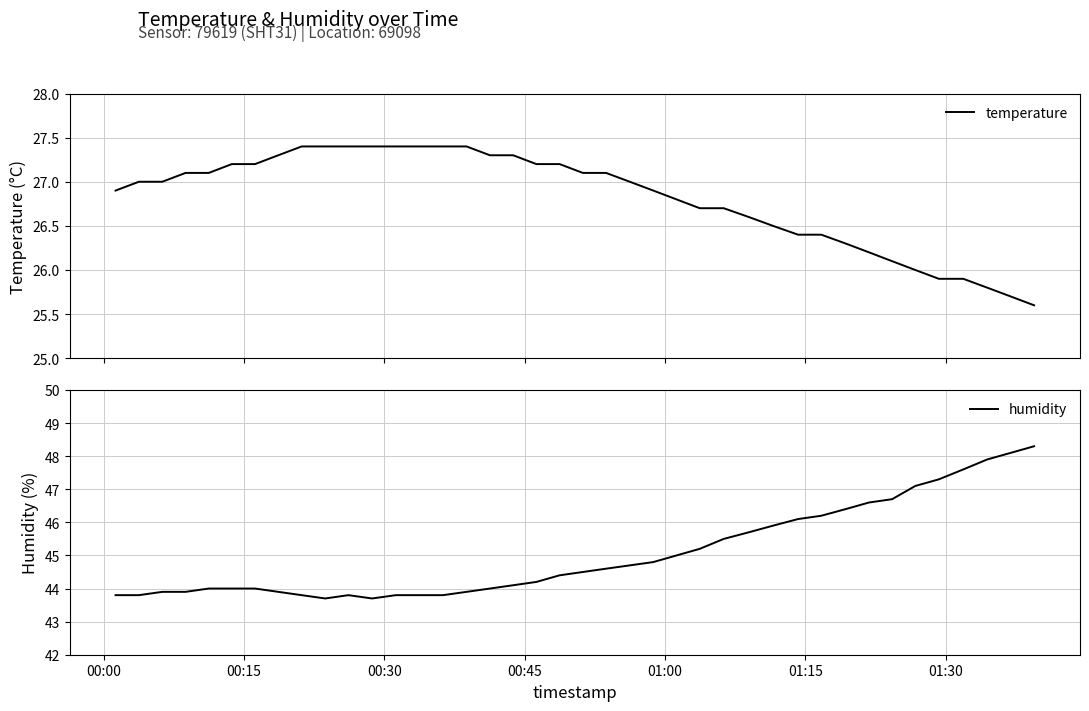

At how many categories does at least one series exceed 31?

40